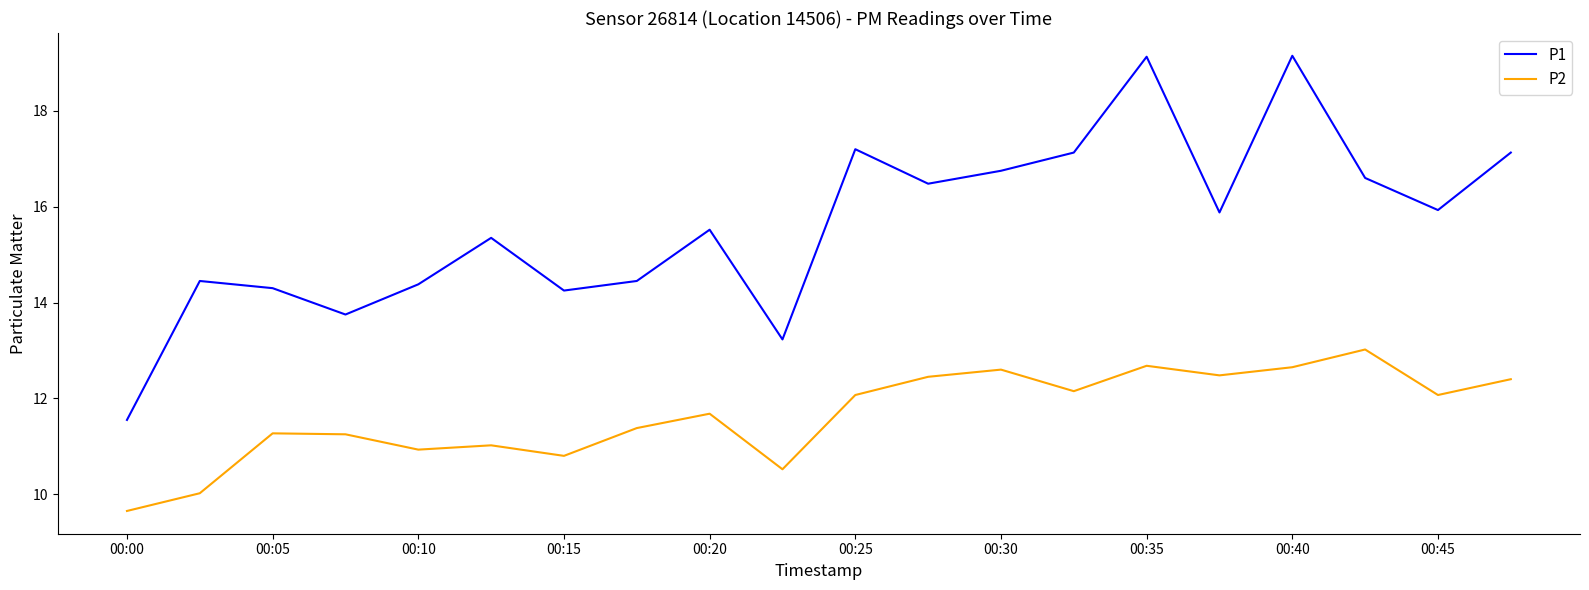

What is the difference between the maximum and minimum values in the P1 series?

7.6